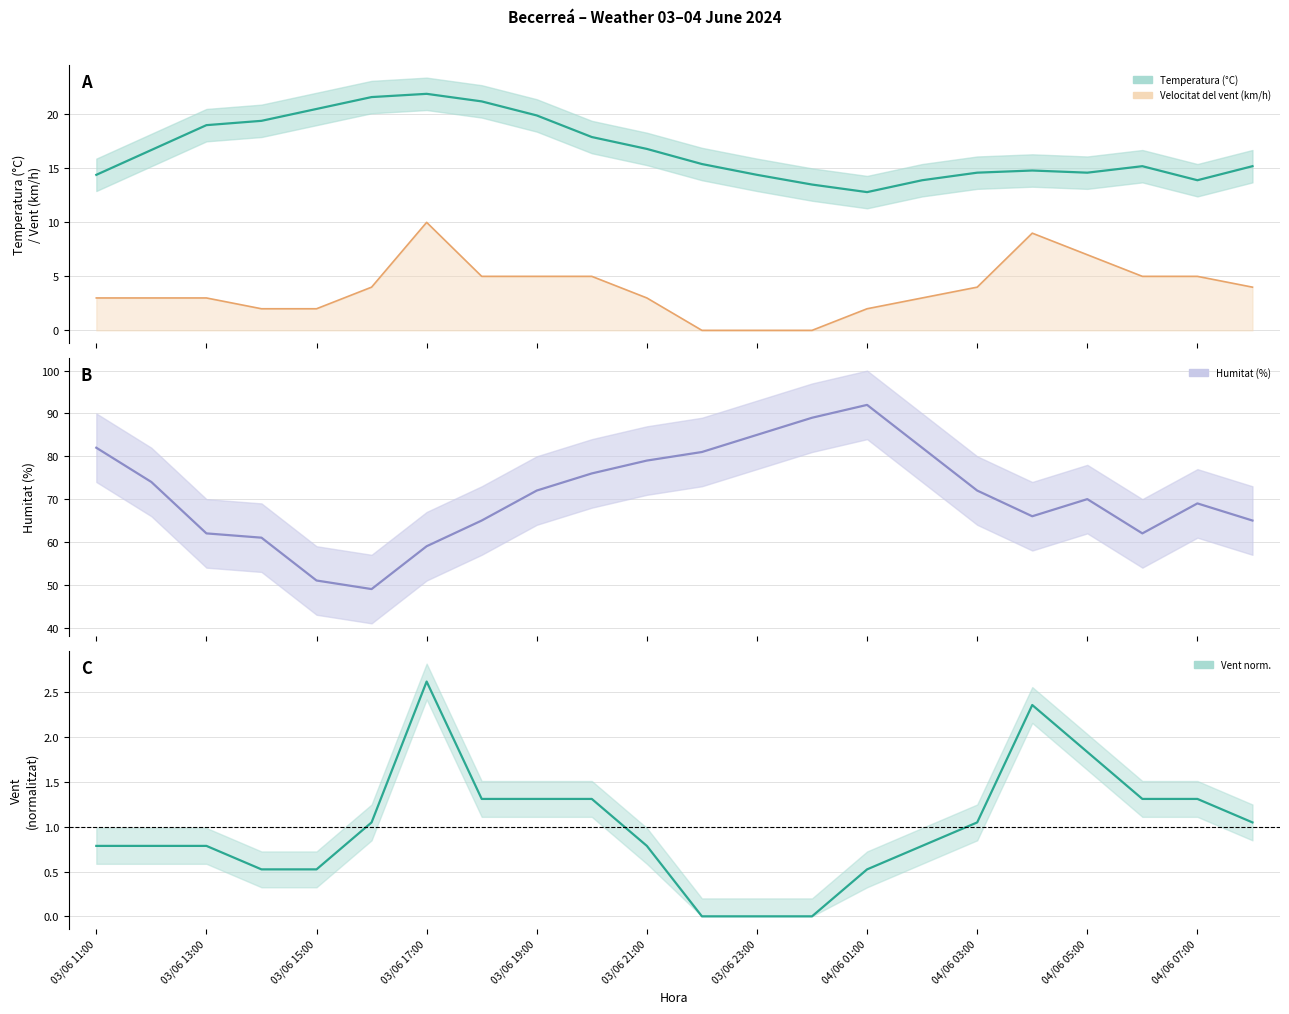

What is the difference between the maximum and minimum values?

2.6